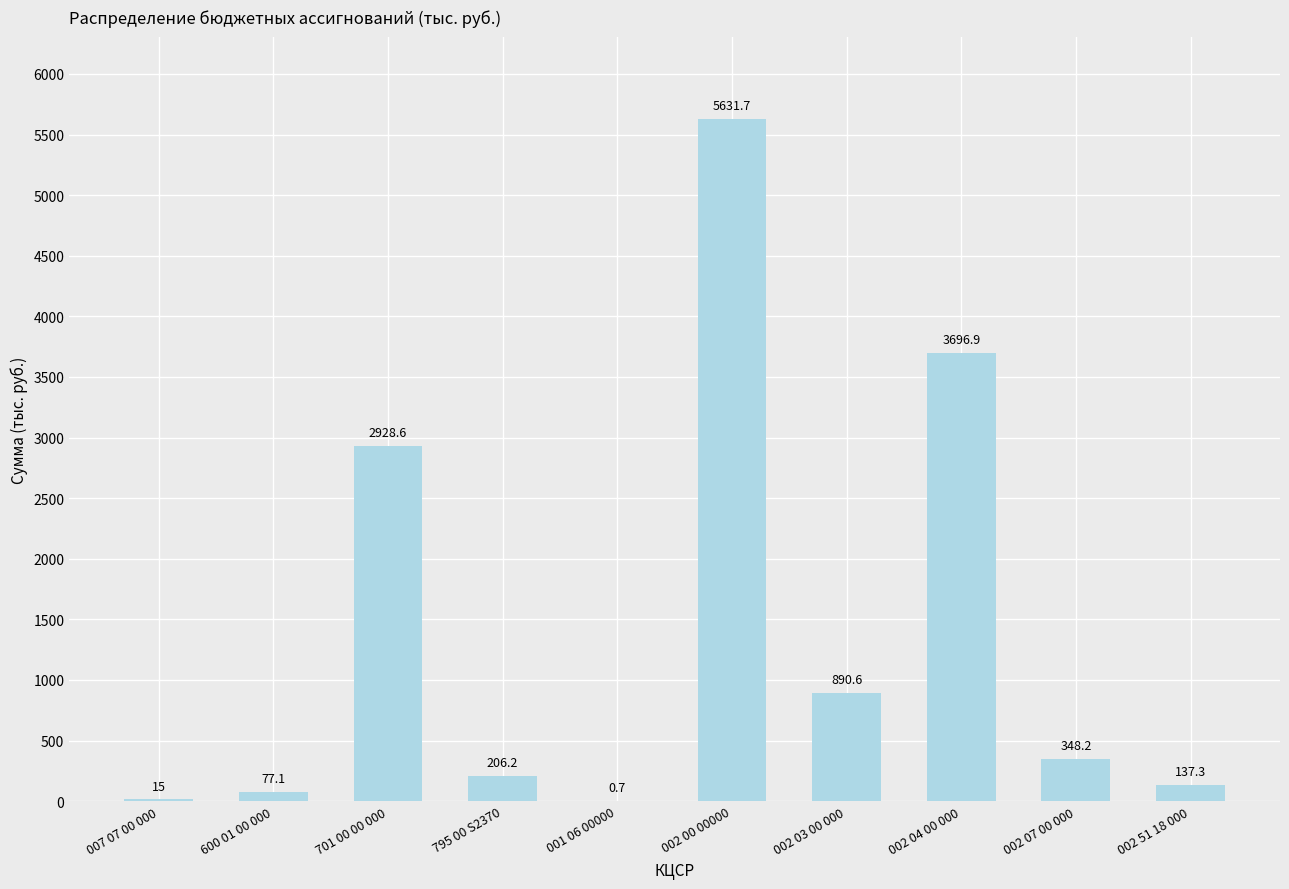

What is the ratio of the value at 795 00 S2370 to the value at 002 51 18 000?

1.5